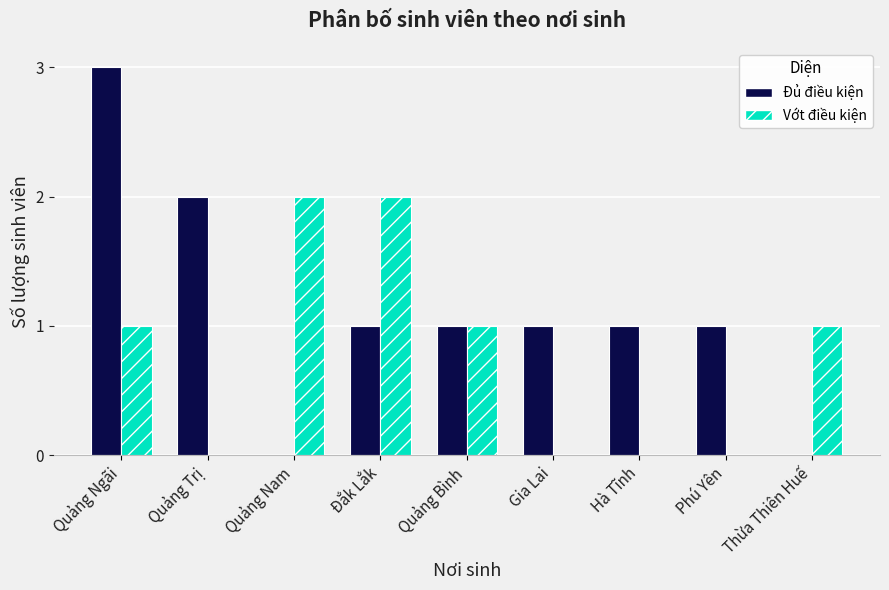

Between Quảng Bình and Hà Tĩnh, which series saw the biggest shift?

Vớt điều kiện